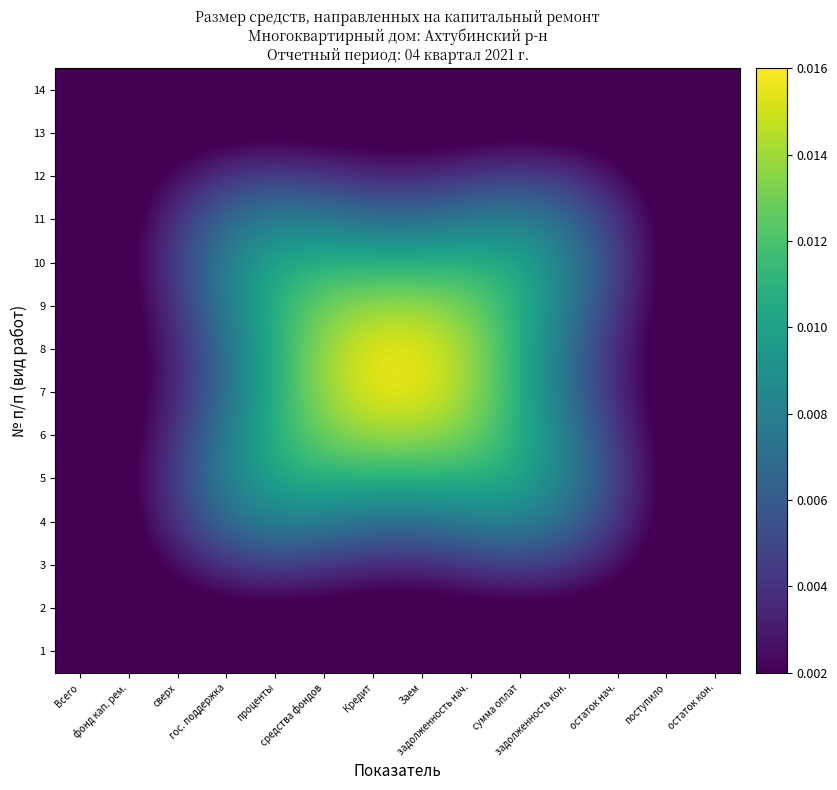

What is the total value across all series at Заем?

0.1